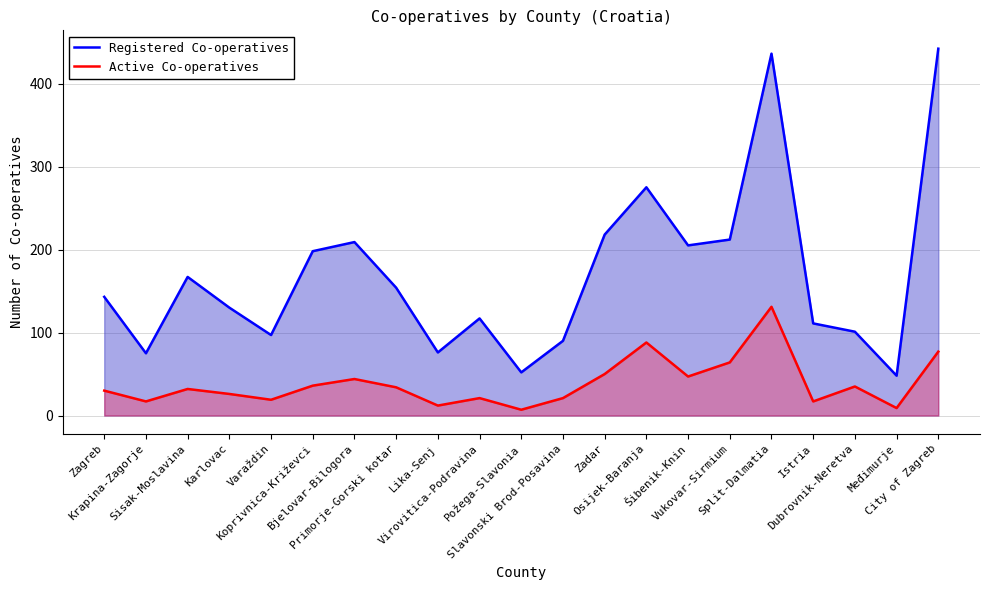

Reading right to left, extract all data points from this chart.

Registered Co-operatives: 442	48	101	111	436	212	205	275	218	90	52	117	76	154	209	198	97	130	167	75	143
Active Co-operatives: 77	9	35	17	131	64	47	88	50	21	7	21	12	34	44	36	19	26	32	17	30